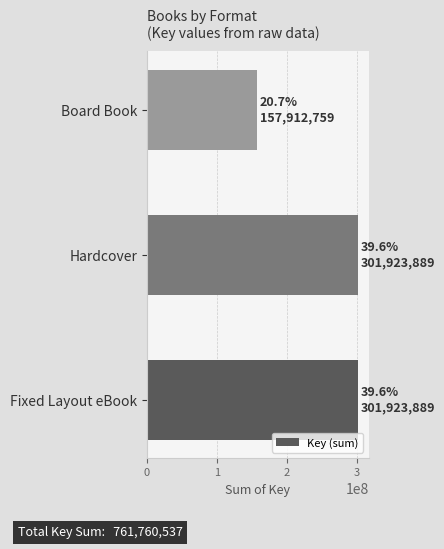

True or false: the data shows 301923889 at Hardcover.

True